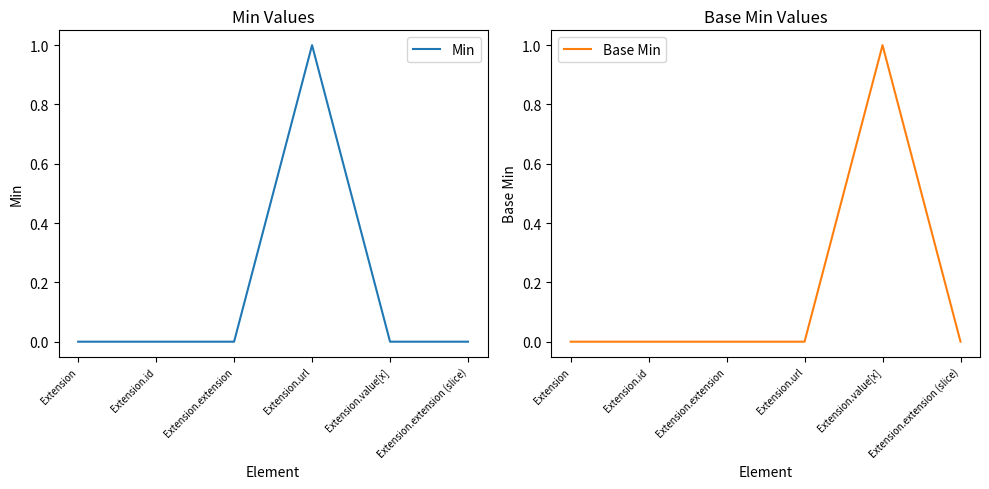

Does the chart display data point markers on the line(s)?

No